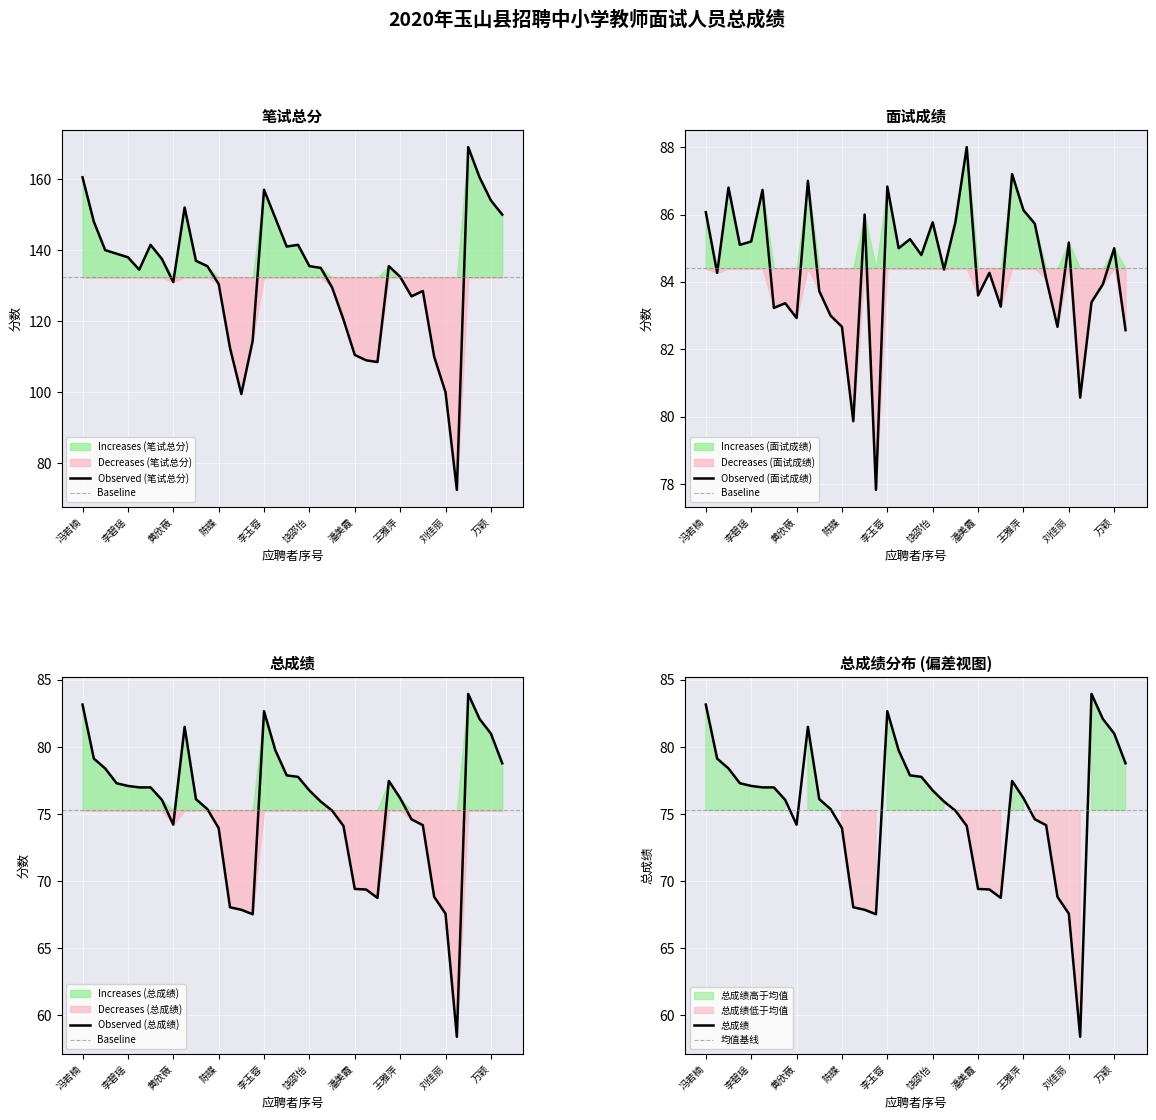

Where is 总成绩 nearest to the value 71?

潘美霞